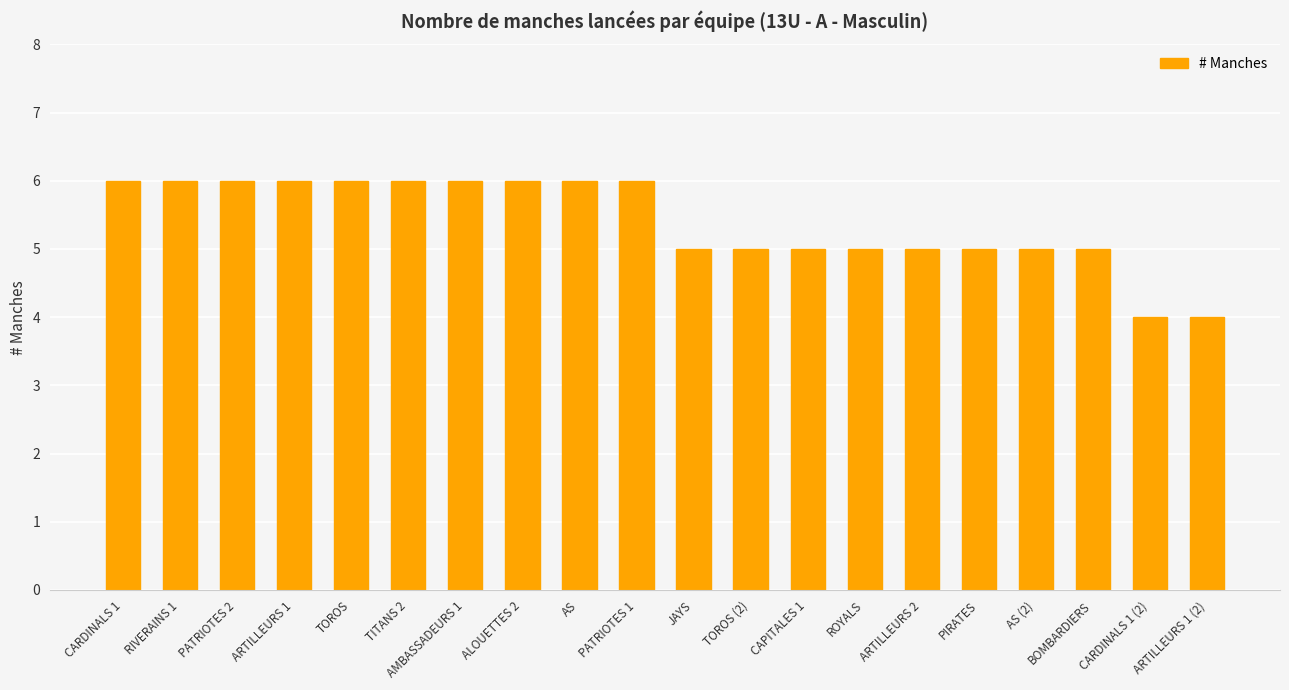

The value at PATRIOTES 2 is 6. True or false?

True